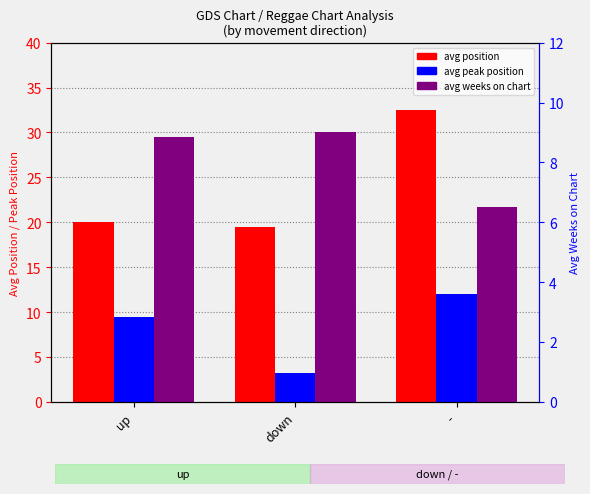

Count the number of categories in the chart.

3